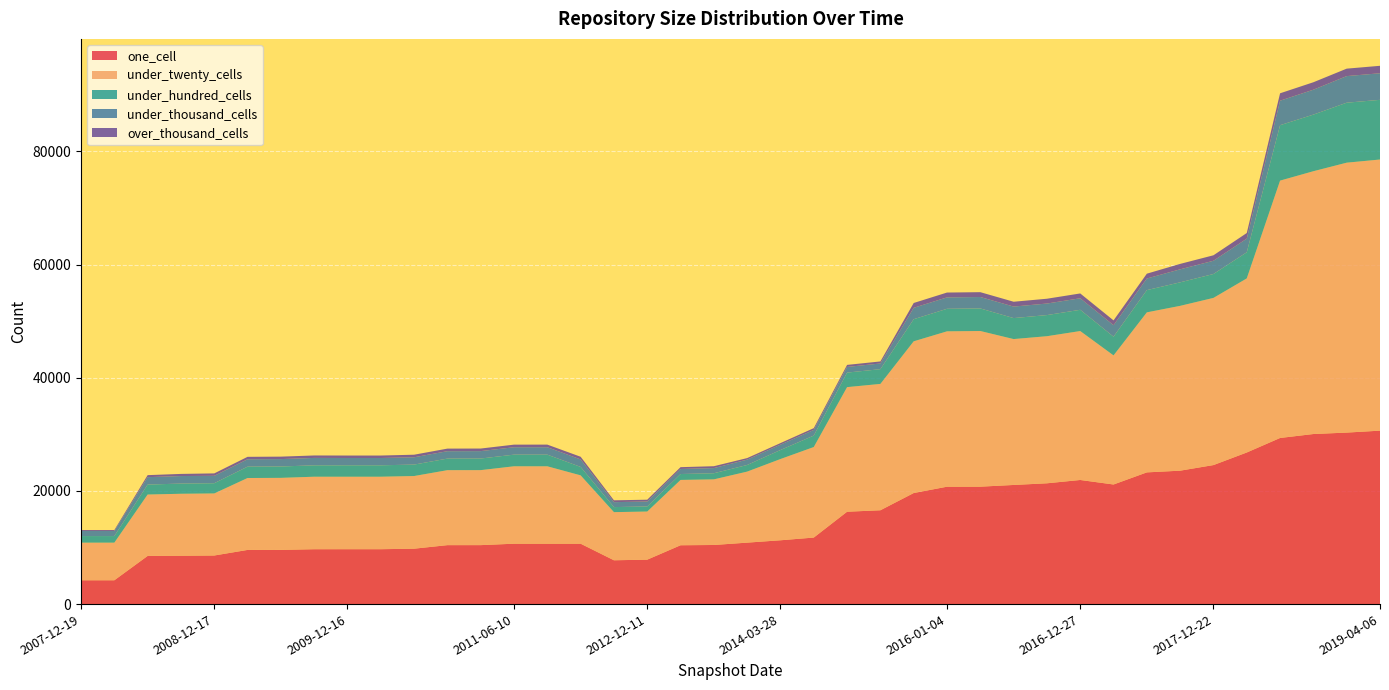

Reading left to right, transcribe all the data shown in this chart.

one_cell: 2007-12-19=4209	2008-04-01=4209	2008-06-27=8510	2008-10-10=8544	2008-12-17=8585	2009-04-06=9571	2009-06-17=9579	2009-09-25=9696	2009-12-16=9698	2010-04-01=9698	2010-07-26=9790	2010-11-17=10416	2011-02-21=10418	2011-06-10=10670	2011-09-05=10668	2012-01-18=10671	2012-07-13=7743	2012-12-11=7850	2013-07-09=10396	2013-09-10=10443	2013-12-20=10859	2014-03-28=11276	2014-09-08=11755	2015-01-19=16321	2015-04-09=16579	2015-10-01=19623	2016-01-04=20741	2016-04-05=20748	2016-07-04=21050	2016-10-07=21344	2016-12-27=21929	2017-04-12=21132	2017-07-24=23273	2017-10-12=23574	2017-12-22=24564	2018-04-09=26786	2018-07-11=29352	2018-09-28=30050	2019-01-01=30303	2019-04-06=30645
under_twenty_cells: 2007-12-19=6646	2008-04-01=6646	2008-06-27=10848	2008-10-10=10950	2008-12-17=10965	2009-04-06=12706	2009-06-17=12725	2009-09-25=12810	2009-12-16=12808	2010-04-01=12808	2010-07-26=12837	2010-11-17=13247	2011-02-21=13250	2011-06-10=13679	2011-09-05=13678	2012-01-18=12076	2012-07-13=8503	2012-12-11=8504	2013-07-09=11542	2013-09-10=11594	2013-12-20=12550	2014-03-28=14354	2014-09-08=15997	2015-01-19=22014	2015-04-09=22324	2015-10-01=26808	2016-01-04=27453	2016-04-05=27504	2016-07-04=25777	2016-10-07=25989	2016-12-27=26316	2017-04-12=22809	2017-07-24=28275	2017-10-12=29123	2017-12-22=29538	2018-04-09=30760	2018-07-11=45472	2018-09-28=46435	2019-01-01=47692	2019-04-06=47908
under_hundred_cells: 2007-12-19=1165	2008-04-01=1165	2008-06-27=1760	2008-10-10=1799	2008-12-17=1806	2009-04-06=2006	2009-06-17=2008	2009-09-25=2012	2009-12-16=2018	2010-04-01=2018	2010-07-26=2022	2010-11-17=2045	2011-02-21=2051	2011-06-10=2057	2011-09-05=2059	2012-01-18=1490	2012-07-13=892	2012-12-11=894	2013-07-09=1043	2013-09-10=1081	2013-12-20=1170	2014-03-28=1595	2014-09-08=2022	2015-01-19=2567	2015-04-09=2606	2015-10-01=3905	2016-01-04=3982	2016-04-05=3987	2016-07-04=3706	2016-10-07=3733	2016-12-27=3754	2017-04-12=3306	2017-07-24=3928	2017-10-12=4155	2017-12-22=4222	2018-04-09=4617	2018-07-11=9791	2018-09-28=10003	2019-01-01=10596	2019-04-06=10544
under_thousand_cells: 2007-12-19=895	2008-04-01=895	2008-06-27=1309	2008-10-10=1332	2008-12-17=1308	2009-04-06=1309	2009-06-17=1309	2009-09-25=1309	2009-12-16=1289	2010-04-01=1289	2010-07-26=1292	2010-11-17=1307	2011-02-21=1310	2011-06-10=1310	2011-09-05=1311	2012-01-18=1323	2012-07-13=874	2012-12-11=874	2013-07-09=890	2013-09-10=914	2013-12-20=947	2014-03-28=950	2014-09-08=1000	2015-01-19=1002	2015-04-09=1006	2015-10-01=2016	2016-01-04=2018	2016-04-05=2020	2016-07-04=2036	2016-10-07=2038	2016-12-27=2039	2017-04-12=2029	2017-07-24=2054	2017-10-12=2301	2017-12-22=2341	2018-04-09=2411	2018-07-11=4331	2018-09-28=4402	2019-01-01=4701	2019-04-06=4697
over_thousand_cells: 2007-12-19=168	2008-04-01=168	2008-06-27=357	2008-10-10=376	2008-12-17=428	2009-04-06=428	2009-06-17=433	2009-09-25=433	2009-12-16=435	2010-04-01=435	2010-07-26=453	2010-11-17=456	2011-02-21=456	2011-06-10=457	2011-09-05=463	2012-01-18=473	2012-07-13=323	2012-12-11=323	2013-07-09=323	2013-09-10=329	2013-12-20=272	2014-03-28=272	2014-09-08=313	2015-01-19=359	2015-04-09=359	2015-10-01=850	2016-01-04=854	2016-04-05=854	2016-07-04=854	2016-10-07=850	2016-12-27=850	2017-04-12=850	2017-07-24=850	2017-10-12=957	2017-12-22=967	2018-04-09=989	2018-07-11=1307	2018-09-28=1314	2019-01-01=1316	2019-04-06=1317